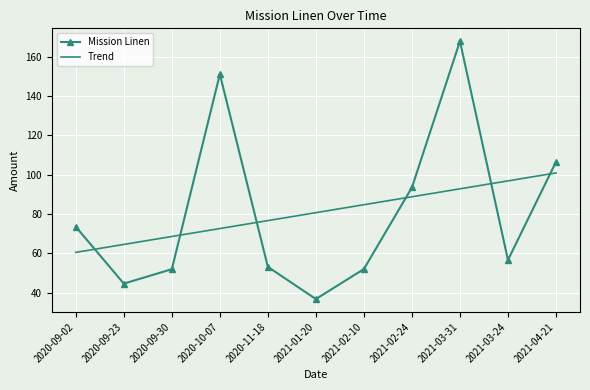

Rank the series by their maximum value, from highest to lowest.

Mission Linen, Trend